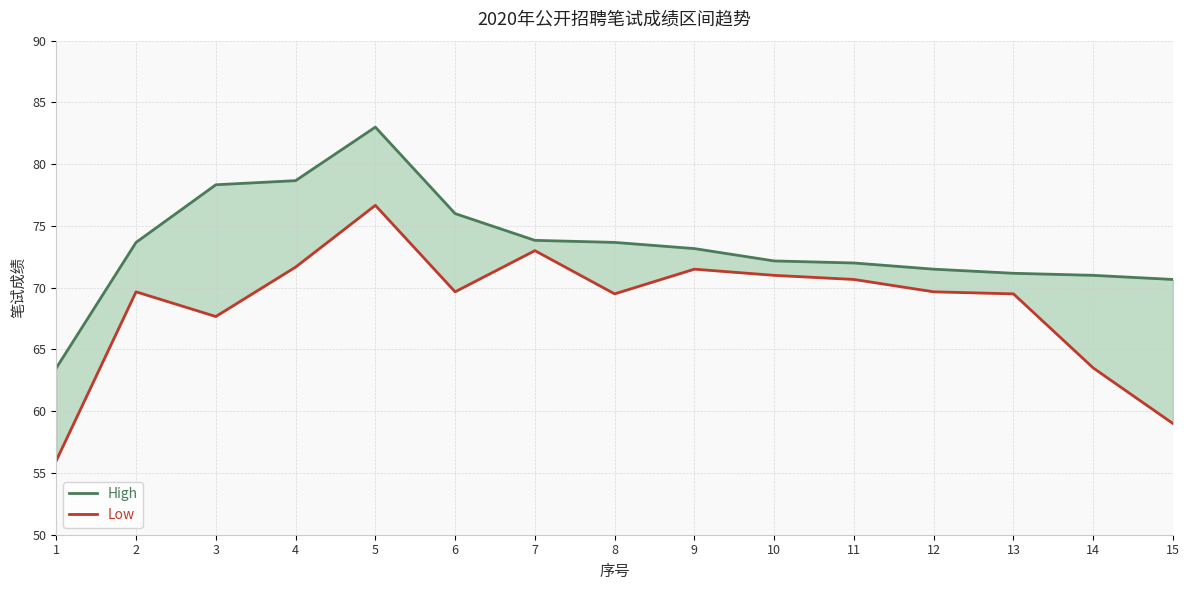

Does the chart display data point markers on the line(s)?

No